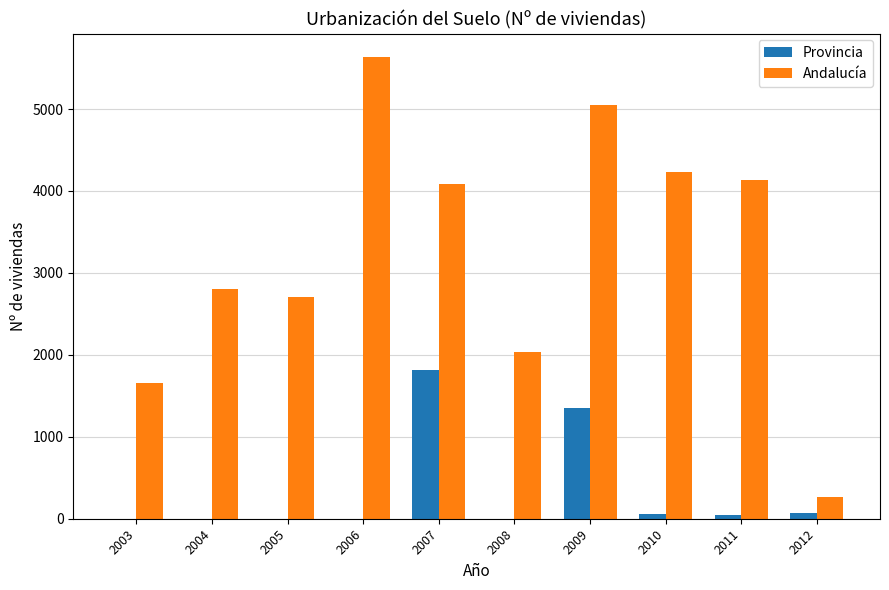

True or false: Provincia has a value of 1812 at 2007.

True